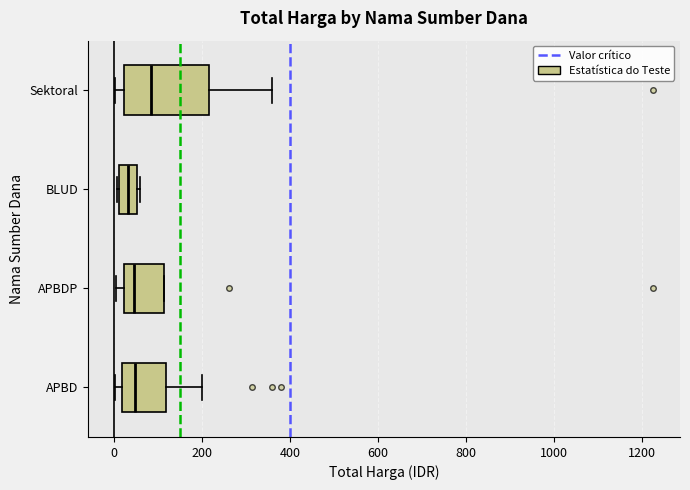

Where does the median line of the box for APBDP sit on the x-axis? The values are not printed on the chart, so give them approximately, as read against the axis.

40